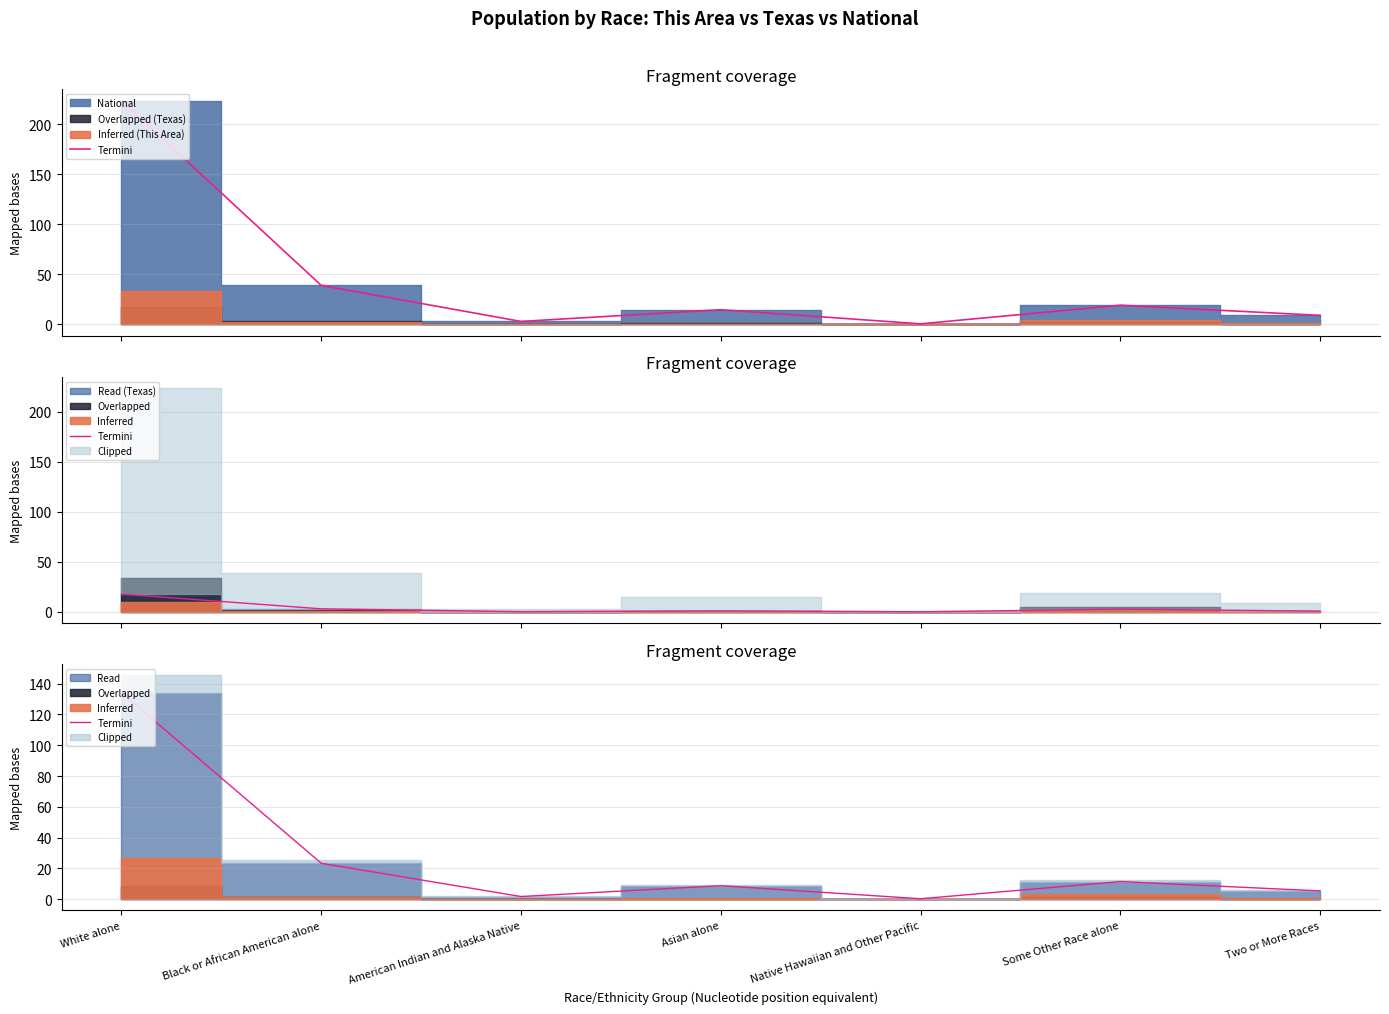

How many points are higher than both their immediate neighbors (excluding endpoints)?

2